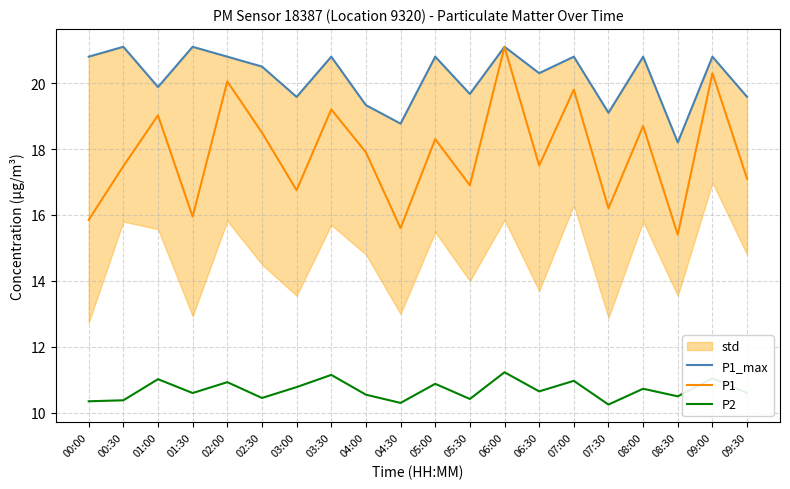

Rank the categories by P2 value from highest to lowest.

06:00, 03:30, 09:00, 01:00, 07:00, 02:00, 05:00, 03:00, 08:00, 06:30, 01:30, 09:30, 04:00, 08:30, 02:30, 05:30, 00:30, 00:00, 04:30, 07:30